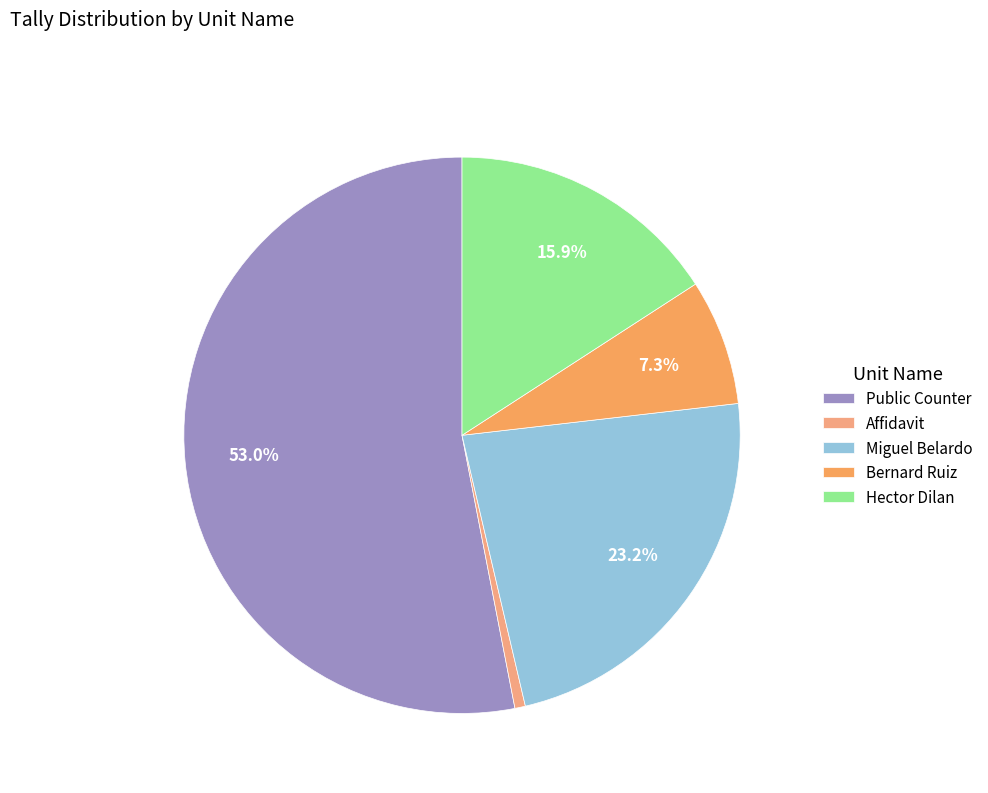

How many slices are in this pie chart?

5